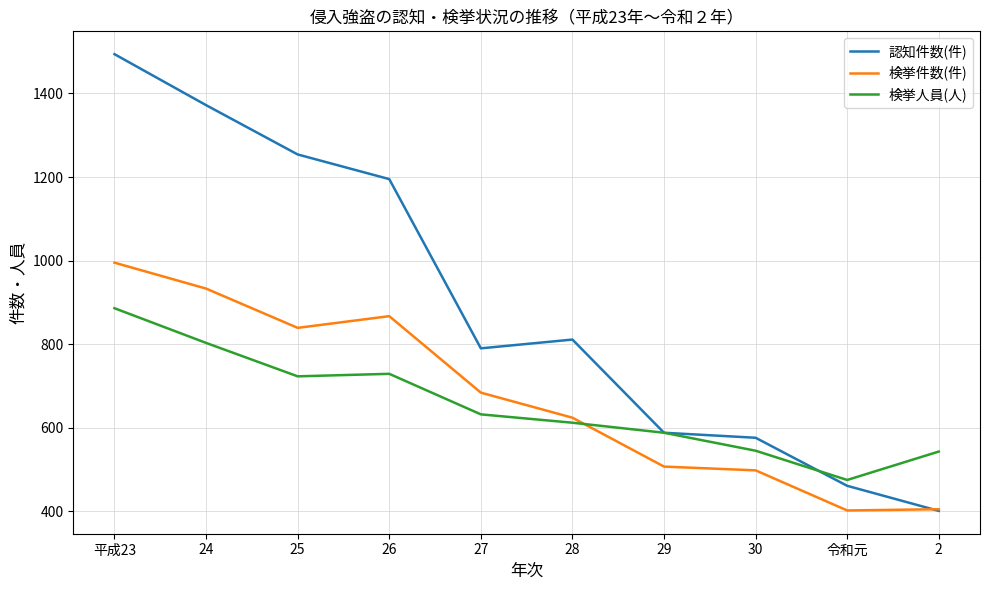

At which label does 検挙件数(件) first exceed 684?

平成23